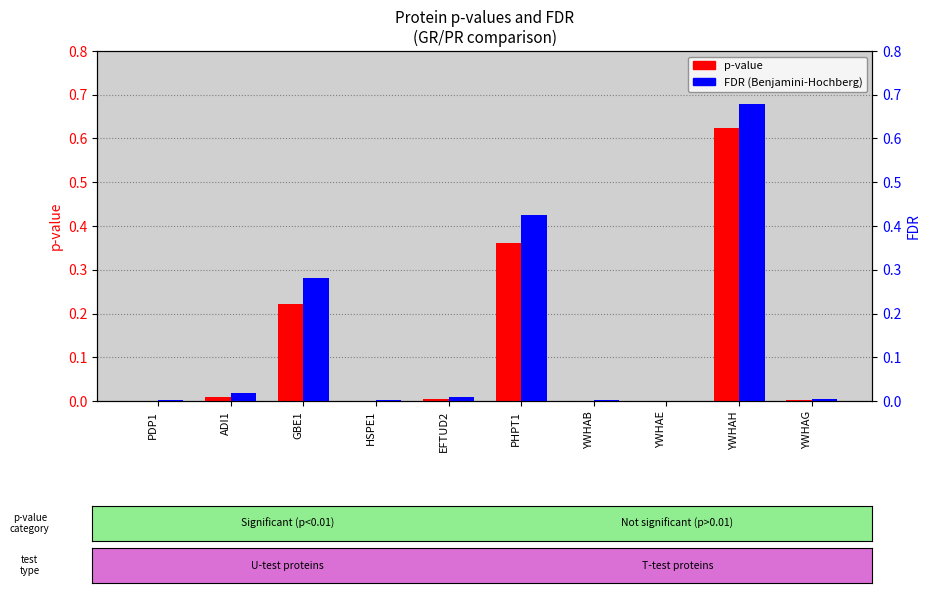

At which label is p-value closest to 0?

YWHAE